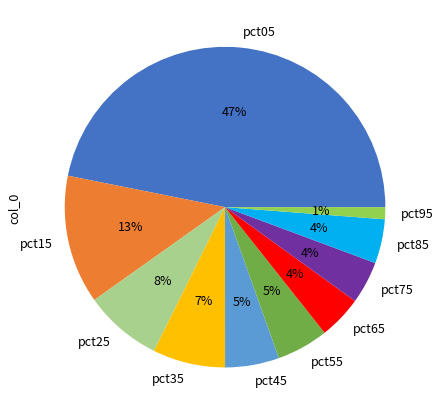

To the nearest percent, what percentage of the pie is pct95?

1%